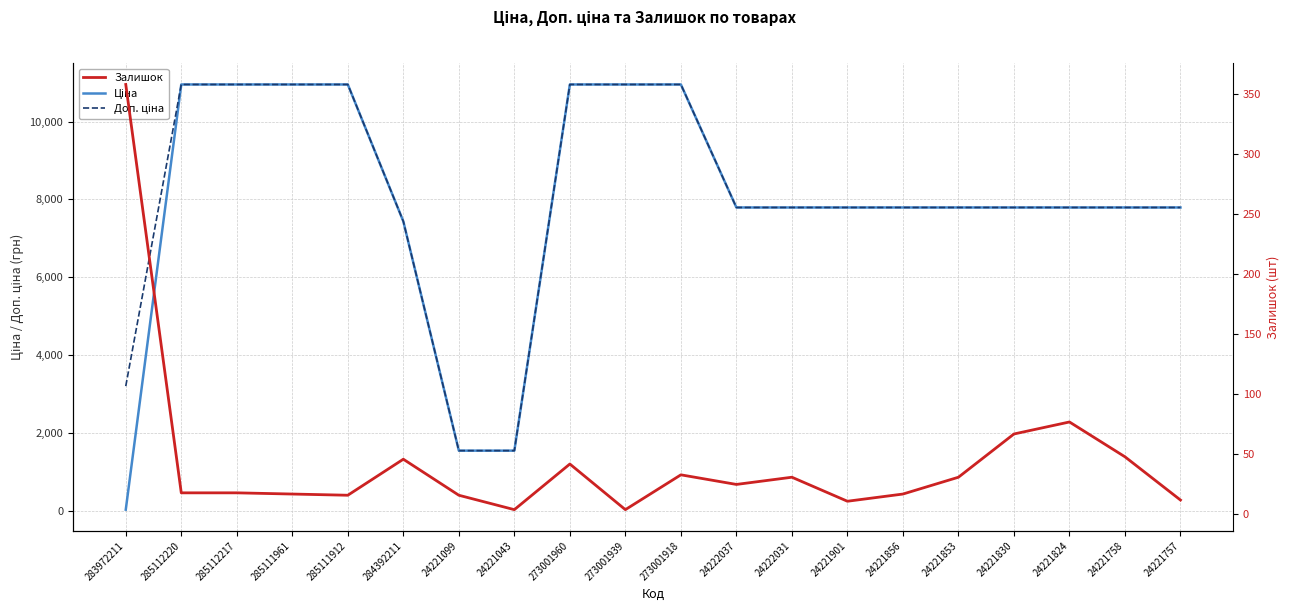

Which series has the largest total across all categories?

Доп. ціна